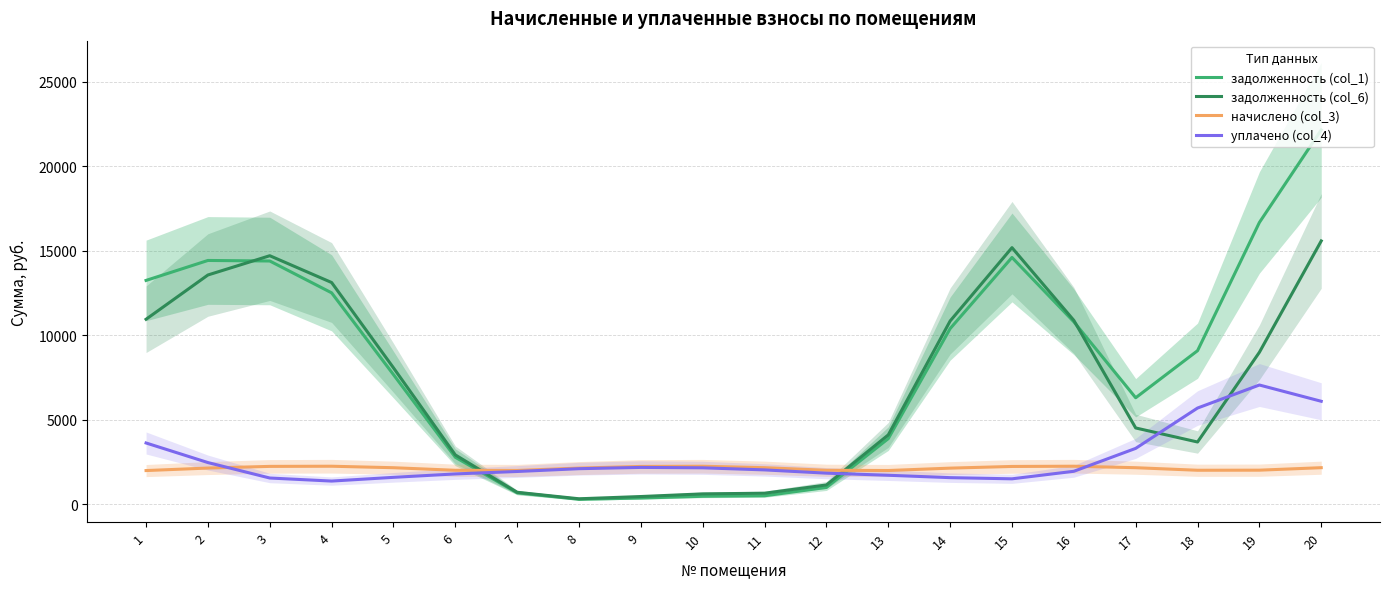

Which label corresponds to the largest value in the chart?

20